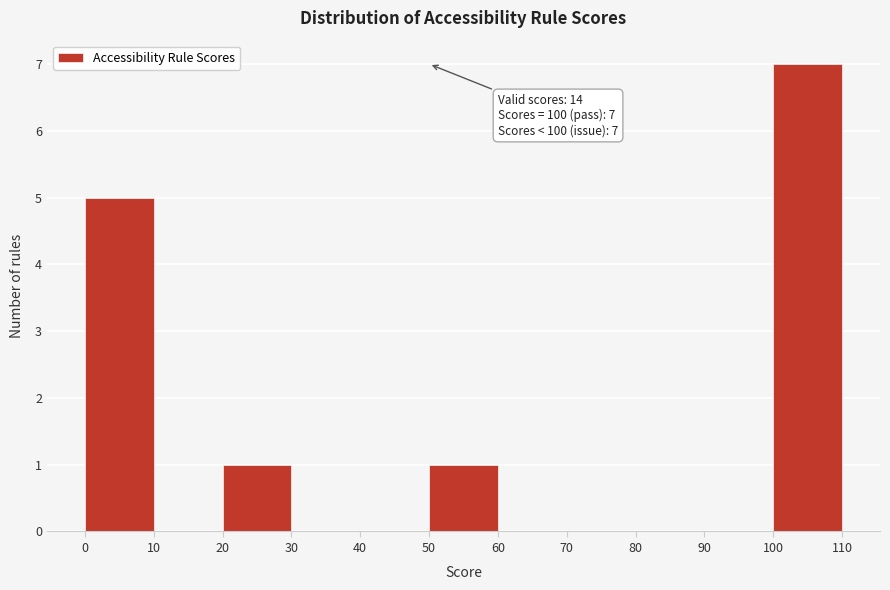

Which range on the x-axis has the tallest bar?

100 to 110